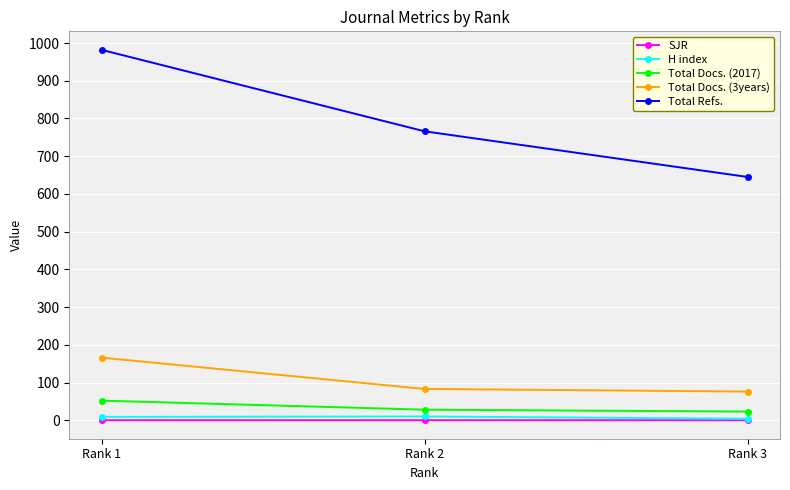

What is the approximate value of H index at Rank 3?

4.0